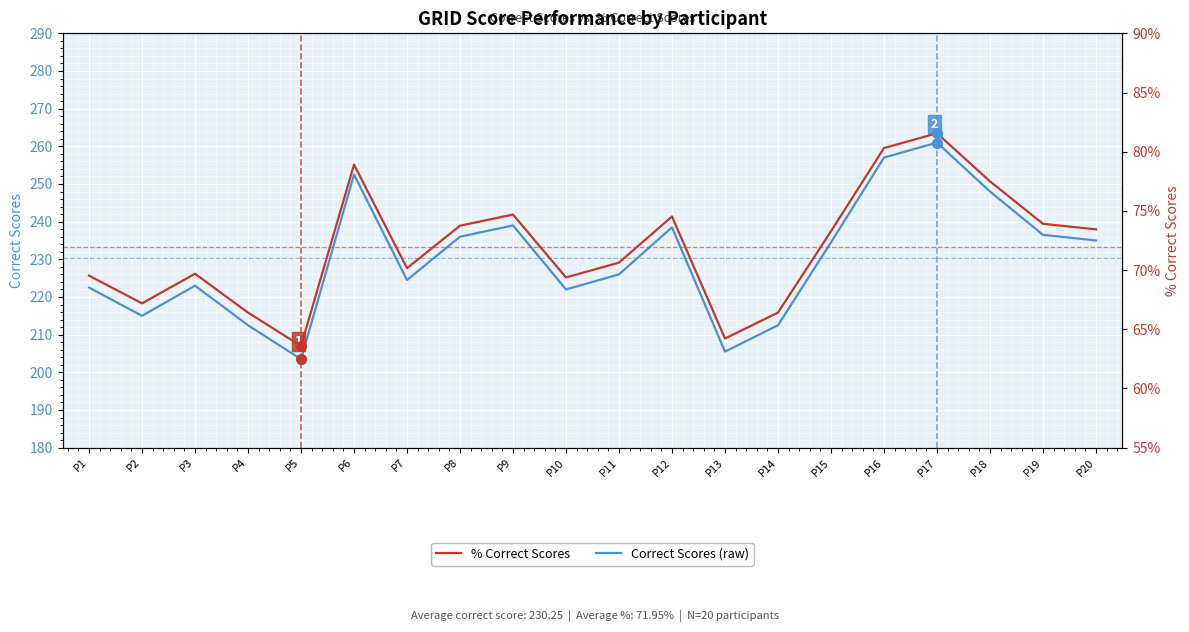

Is it true that Correct Scores (raw) equals 317.6 at P12?

False